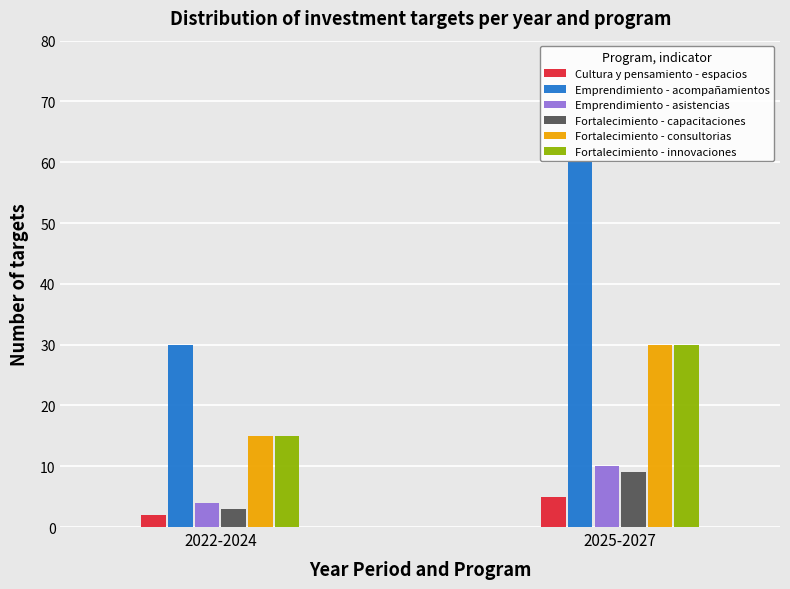

Reading left to right, transcribe all the data shown in this chart.

Cultura y pensamiento - espacios: 2022-2024=2	2025-2027=5
Emprendimiento - acompañamientos: 2022-2024=30	2025-2027=60
Emprendimiento - asistencias: 2022-2024=4	2025-2027=10
Fortalecimiento - capacitaciones: 2022-2024=3	2025-2027=9
Fortalecimiento - consultorias: 2022-2024=15	2025-2027=30
Fortalecimiento - innovaciones: 2022-2024=15	2025-2027=30